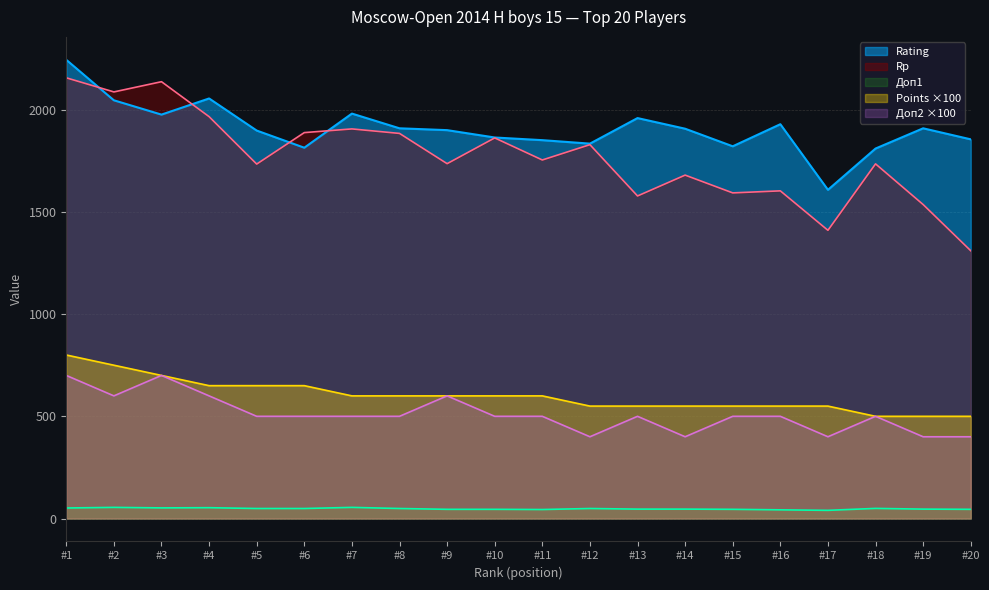

How many series are shown in this chart?

5